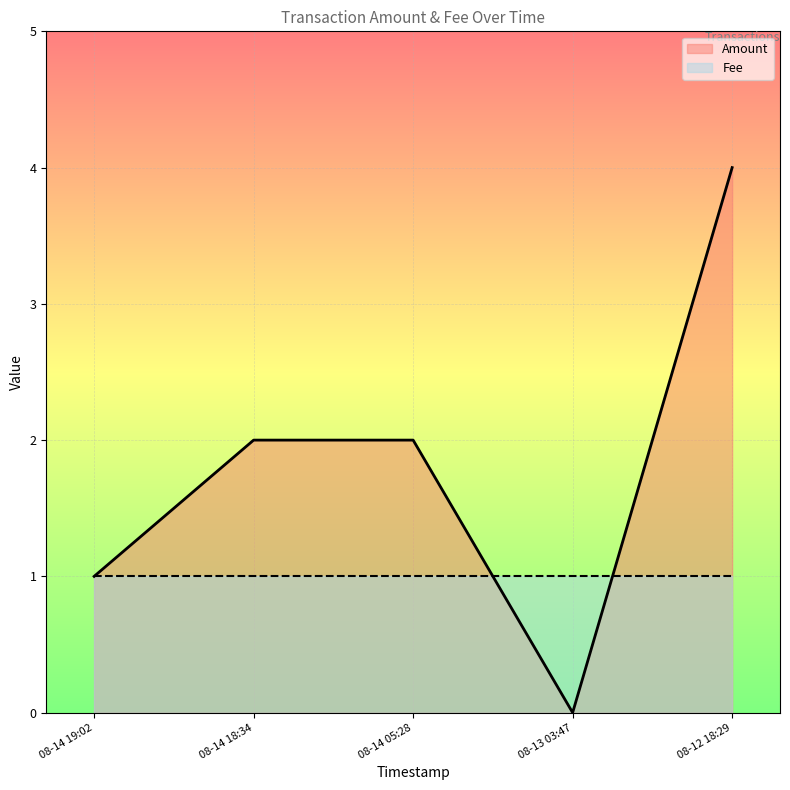

Where does the Amount_line series first go above 2?

08-12 18:29